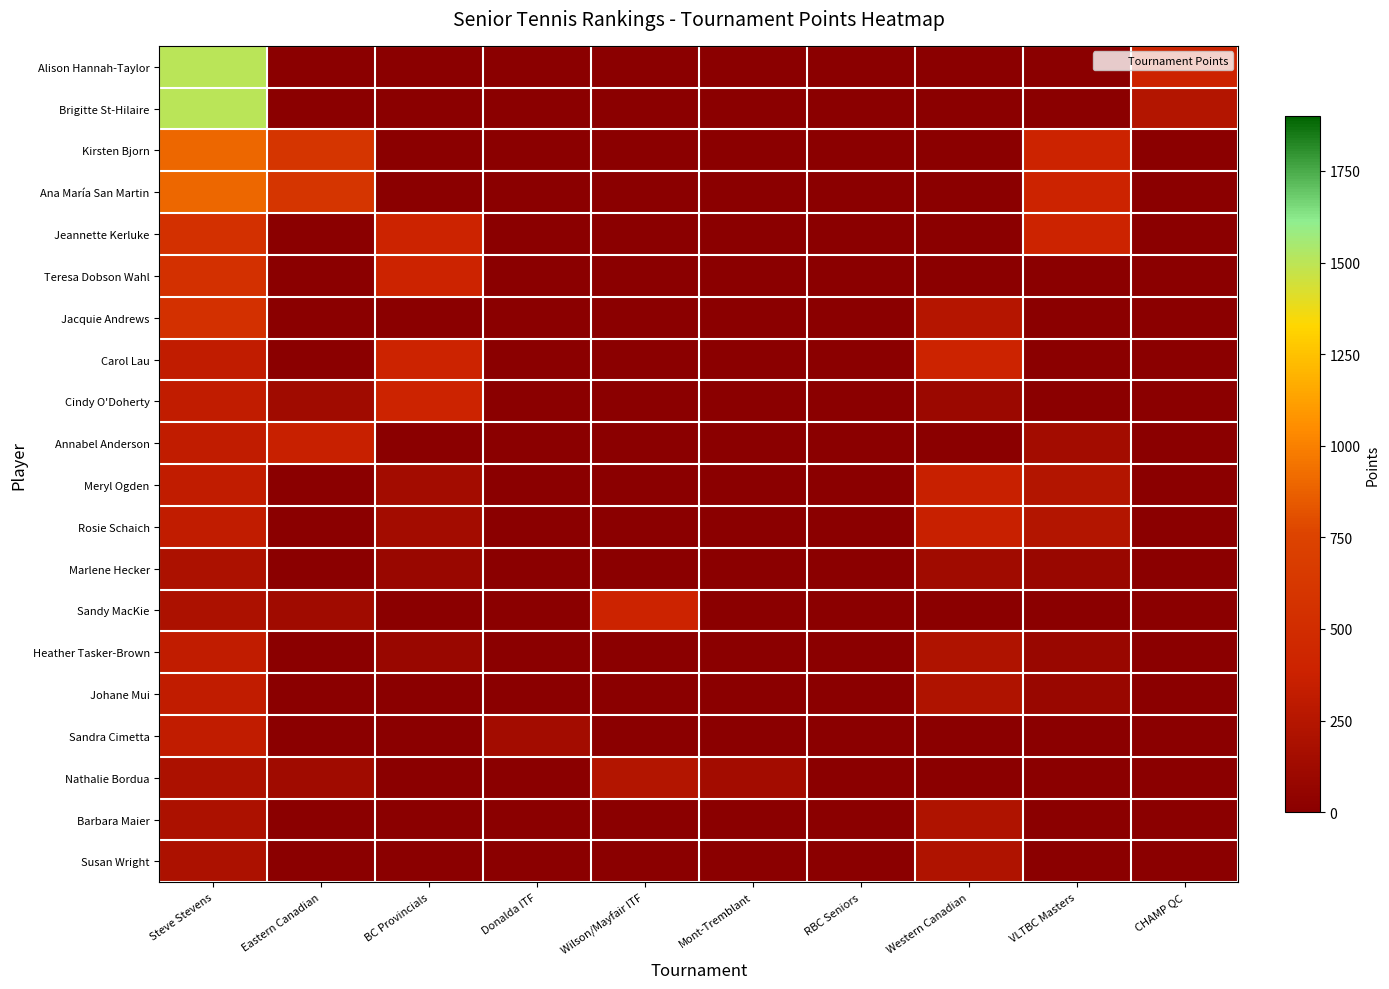

Which series changed the most between RBC Seniors and VLTBC Masters?

Kirsten Bjorn